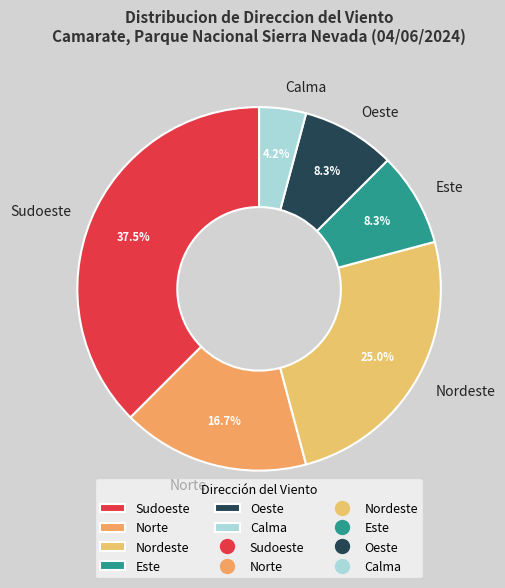

To the nearest percent, what is the difference between the largest and smallest slice percentages?

33%